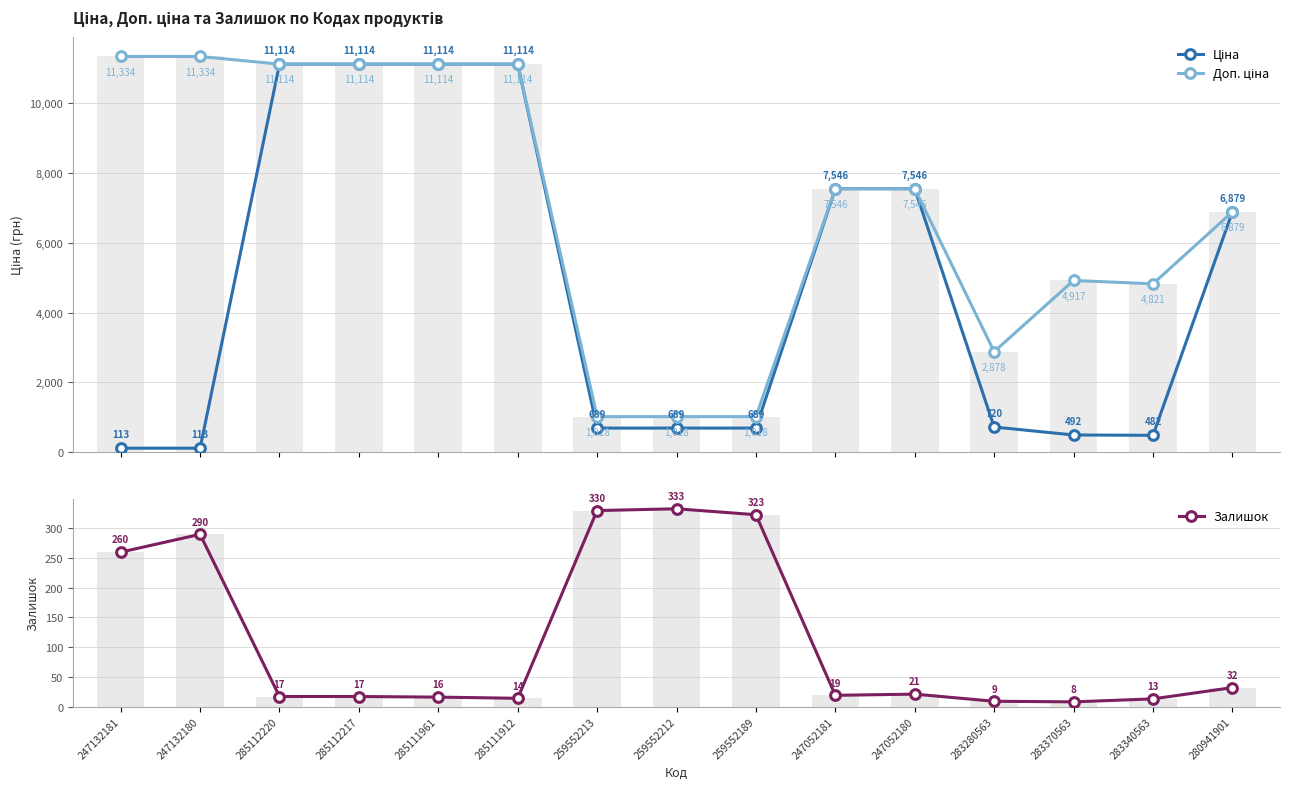

Is the value of Залишок at 247132181 greater than the value of Ціна at 247052180?

No